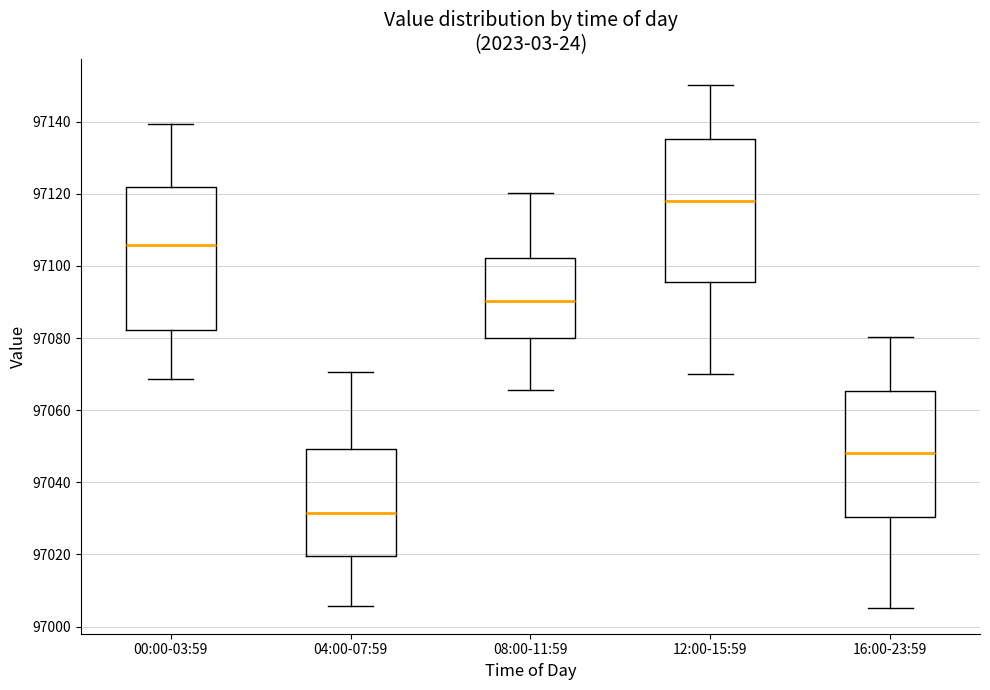

Reading left to right, read every box against the y-axis: the position of its median line, the range the box covers, and the ends of its whiskers. The values are not printed on the chart, so give them approximately, as read against the axis.

00:00-03:59: median 97106, box 97082 to 97122, whiskers 97068 to 97140
04:00-07:59: median 97032, box 97020 to 97050, whiskers 97006 to 97070
08:00-11:59: median 97090, box 97080 to 97102, whiskers 97066 to 97120
12:00-15:59: median 97118, box 97096 to 97136, whiskers 97070 to 97150
16:00-23:59: median 97048, box 97030 to 97066, whiskers 97006 to 97080